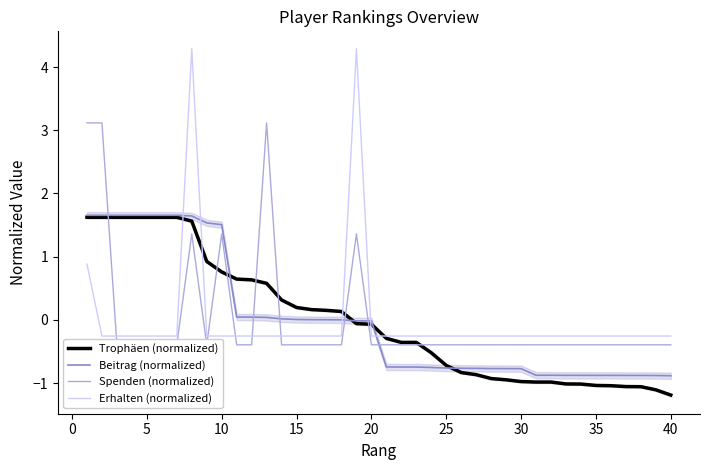

Rank the series at 35 from highest to lowest value.

Erhalten (normalized), Spenden (normalized), Beitrag (normalized), Trophäen (normalized)